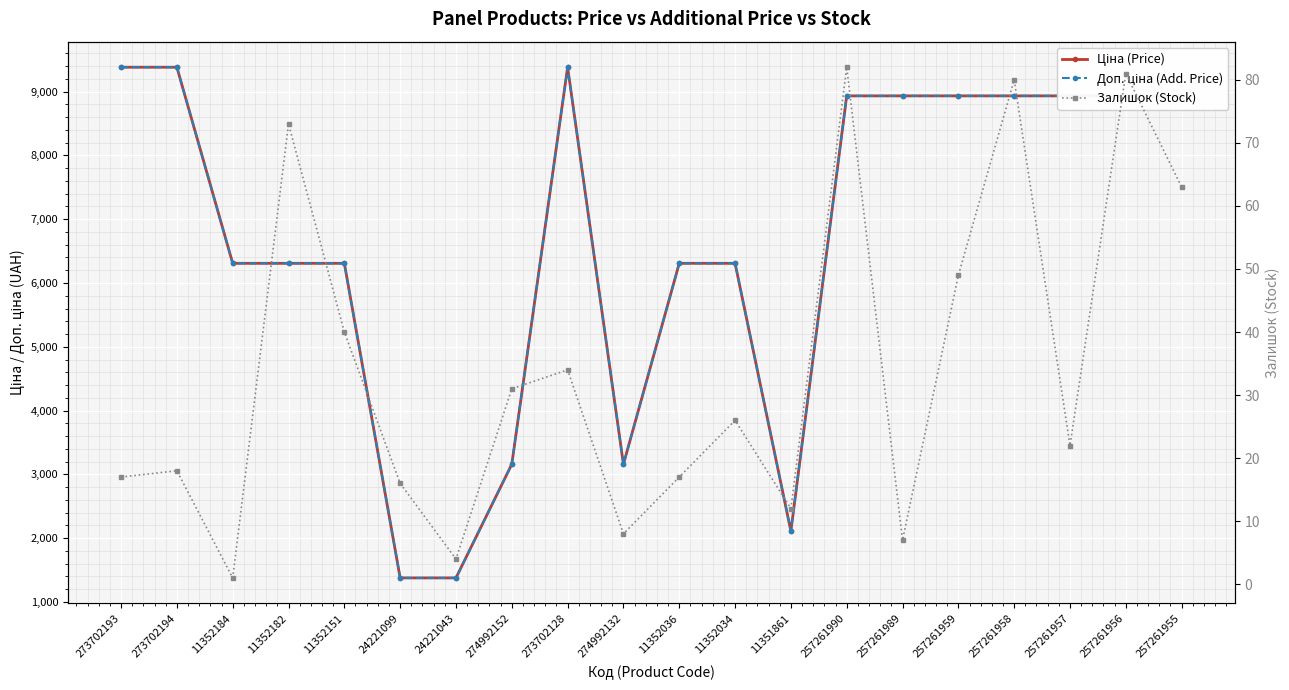

Which label corresponds to the largest value in the chart?

273702193